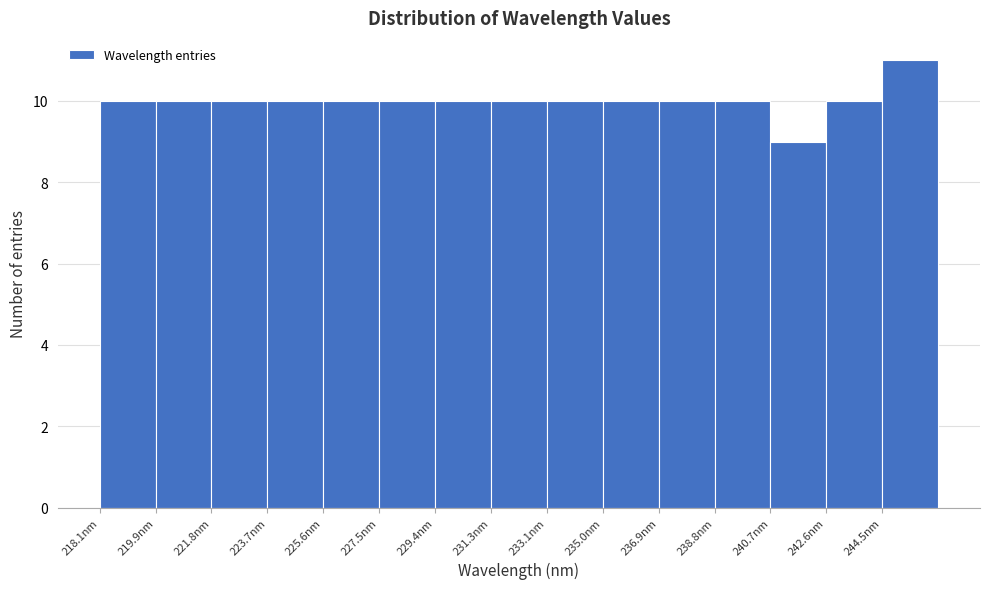

Reading left to right, list every bar in this chart as the range it spans on the x-axis followed by its height. Neither the bar edges nor the heights are printed on the chart, so give them approximately, as read against the axes.

218.0 to 220.0: 10
220.0 to 221.8: 10
221.8 to 223.8: 10
223.8 to 225.6: 10
225.6 to 227.4: 10
227.4 to 229.4: 10
229.4 to 231.2: 10
231.2 to 233.2: 10
233.2 to 235.0: 10
235.0 to 237.0: 10
237.0 to 238.8: 10
238.8 to 240.6: 10
240.6 to 242.6: 9
242.6 to 244.4: 10
244.4 to 246.4: 11